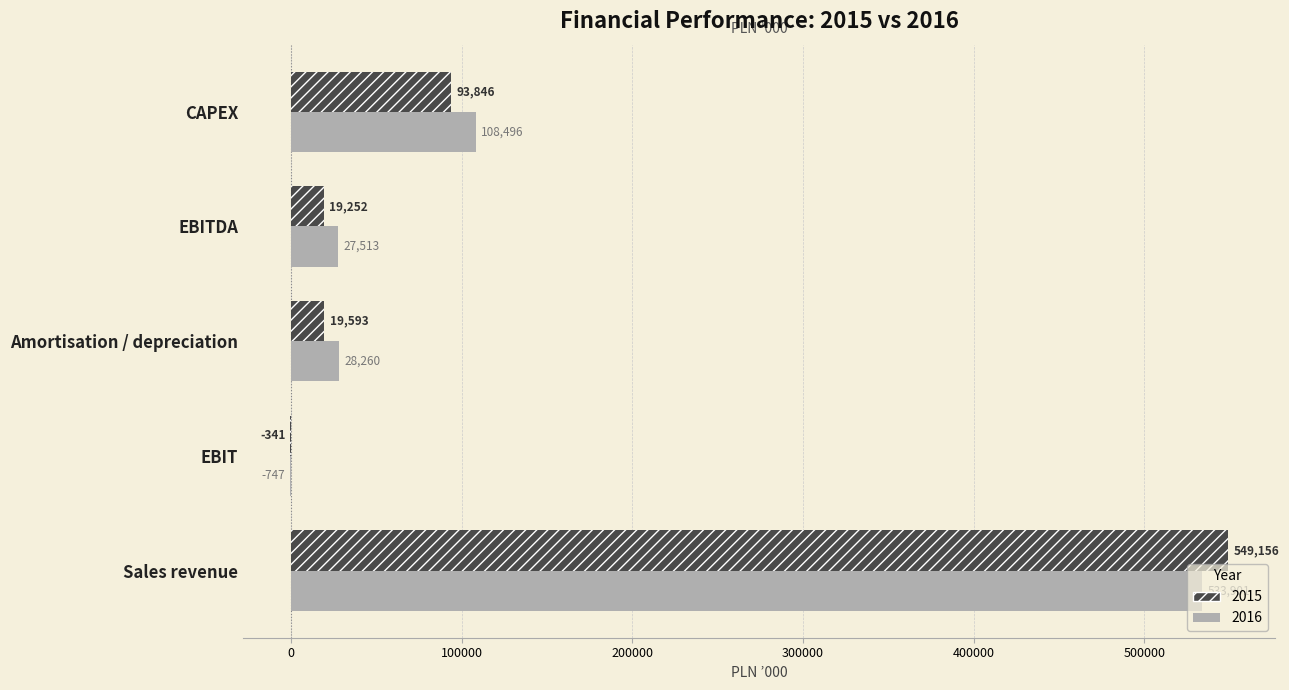

At which label does 2015 first exceed 19593?

Sales revenue